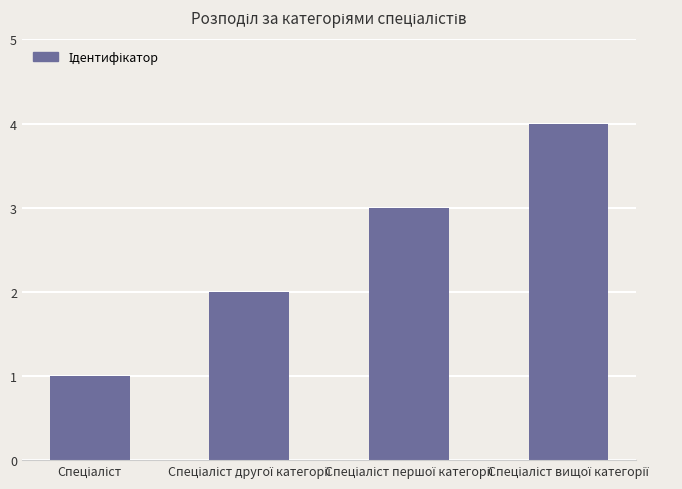

What is the sum of all values?

10